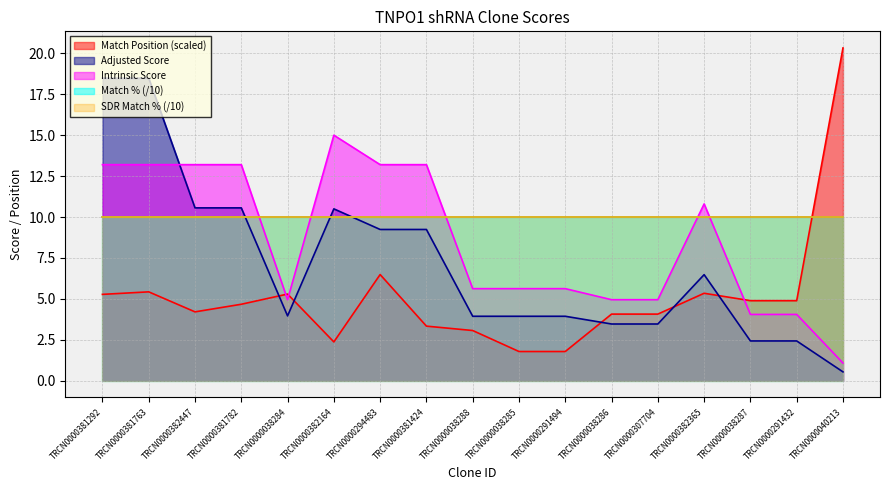

Which category has the highest value across all series?

TRCN0000040213